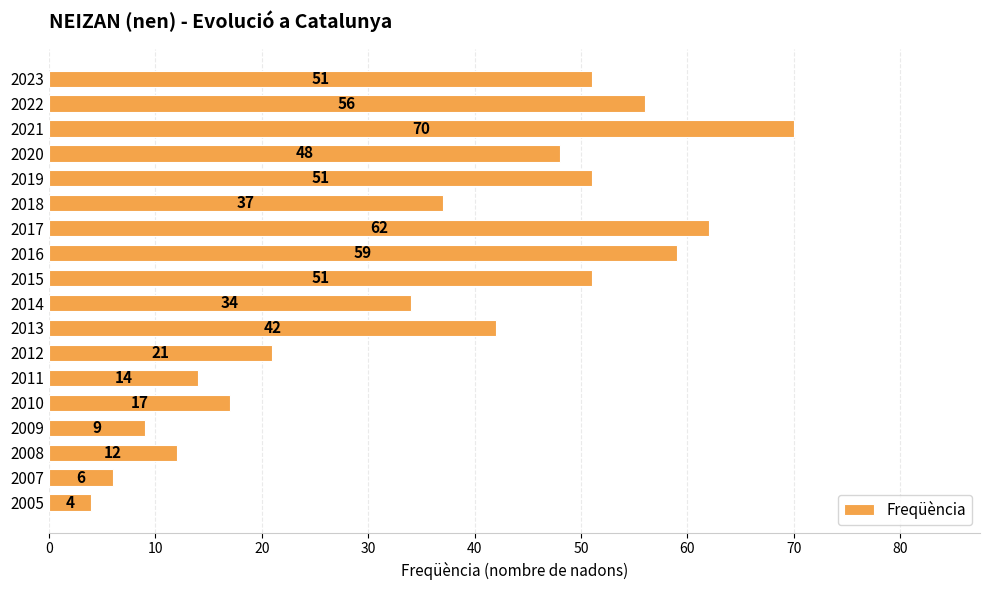

Where is the data nearest to the value 37?

2018